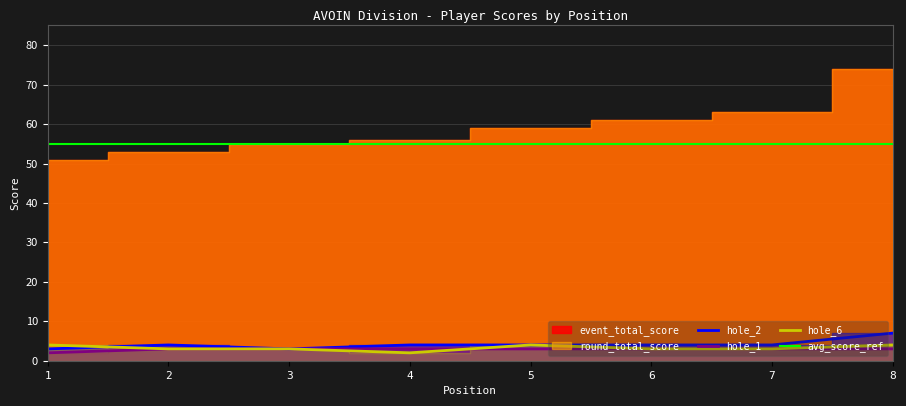

How many hole_2 values are between 4 and 5?

5